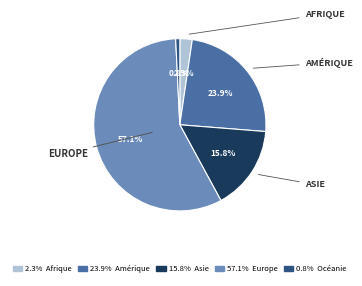

Does any single category account for the majority?

Yes